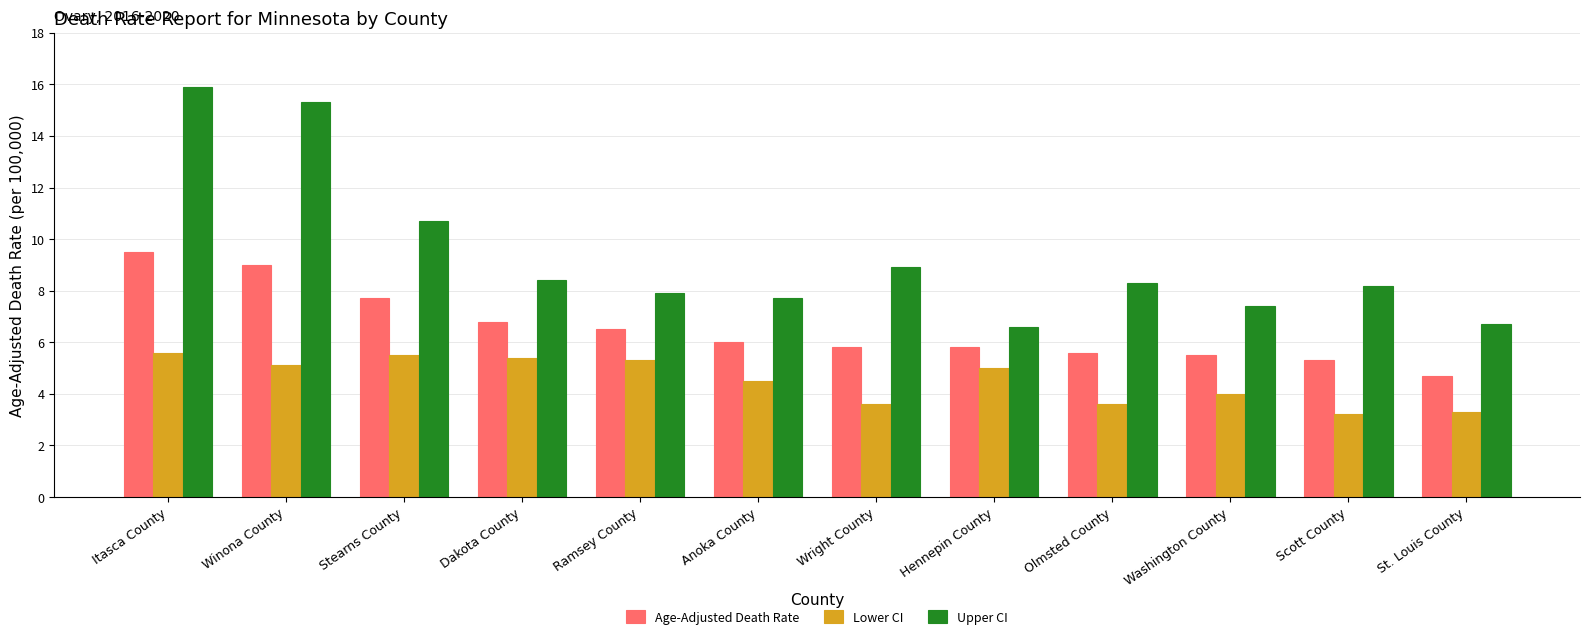

What is the sum of the Lower CI values at Hennepin County and Winona County?

10.1